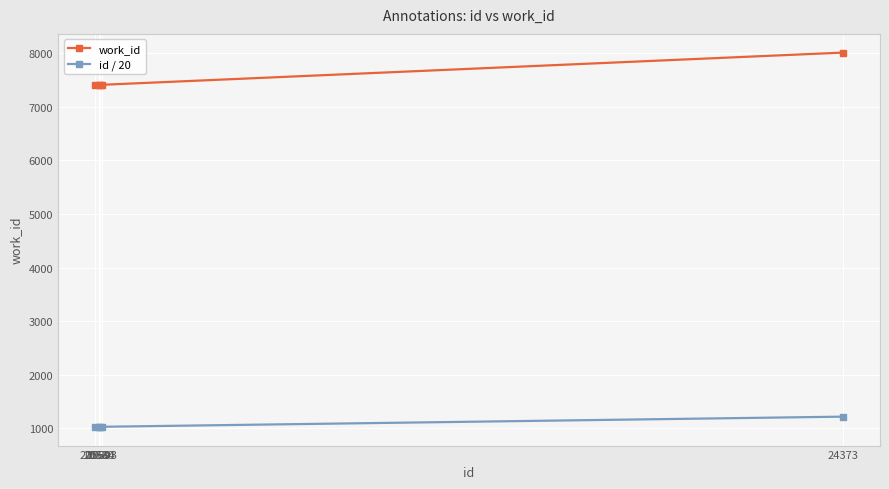

How many distinct data groups are displayed?

2